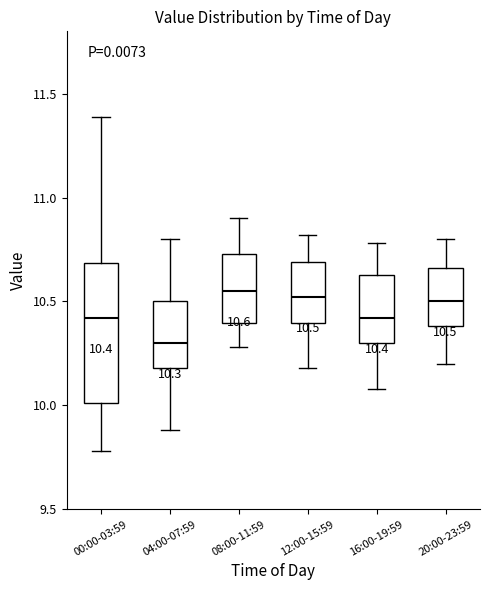

Which box has the lowest median line?

04:00-07:59